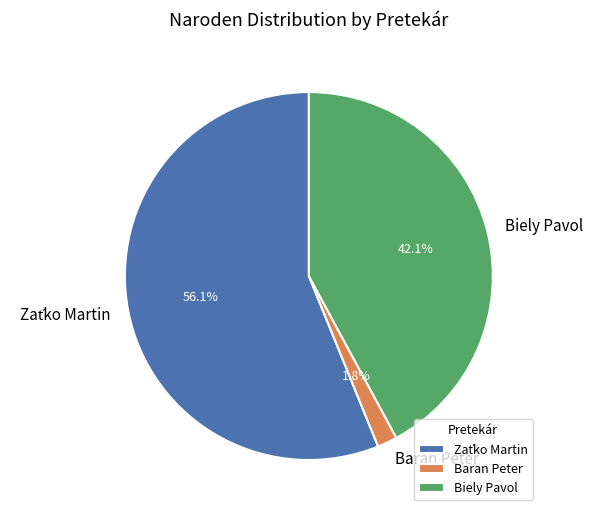

What percentage is the Biely Pavol slice, to the nearest percent?

42%